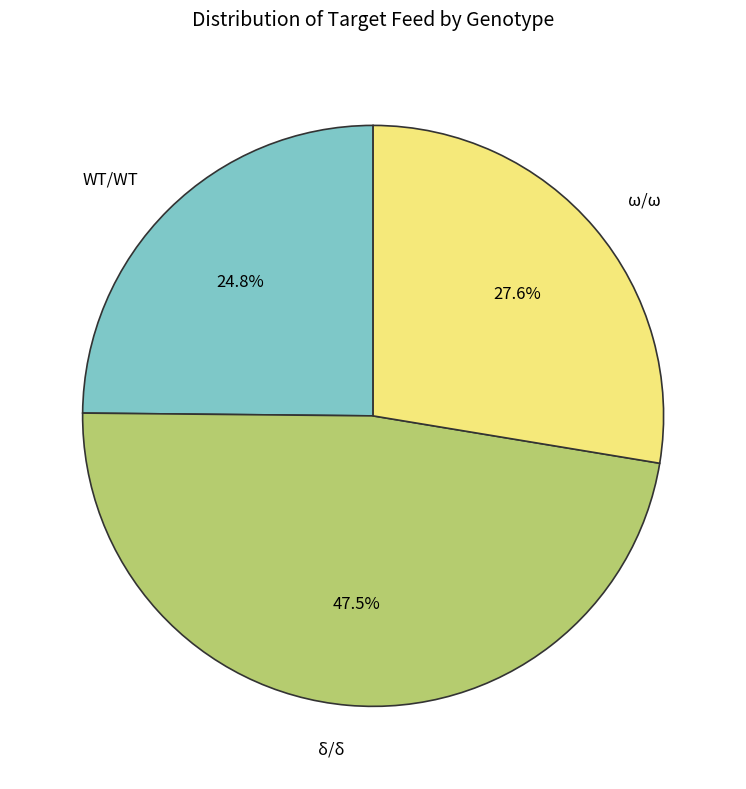

Is there a majority slice in this chart?

No